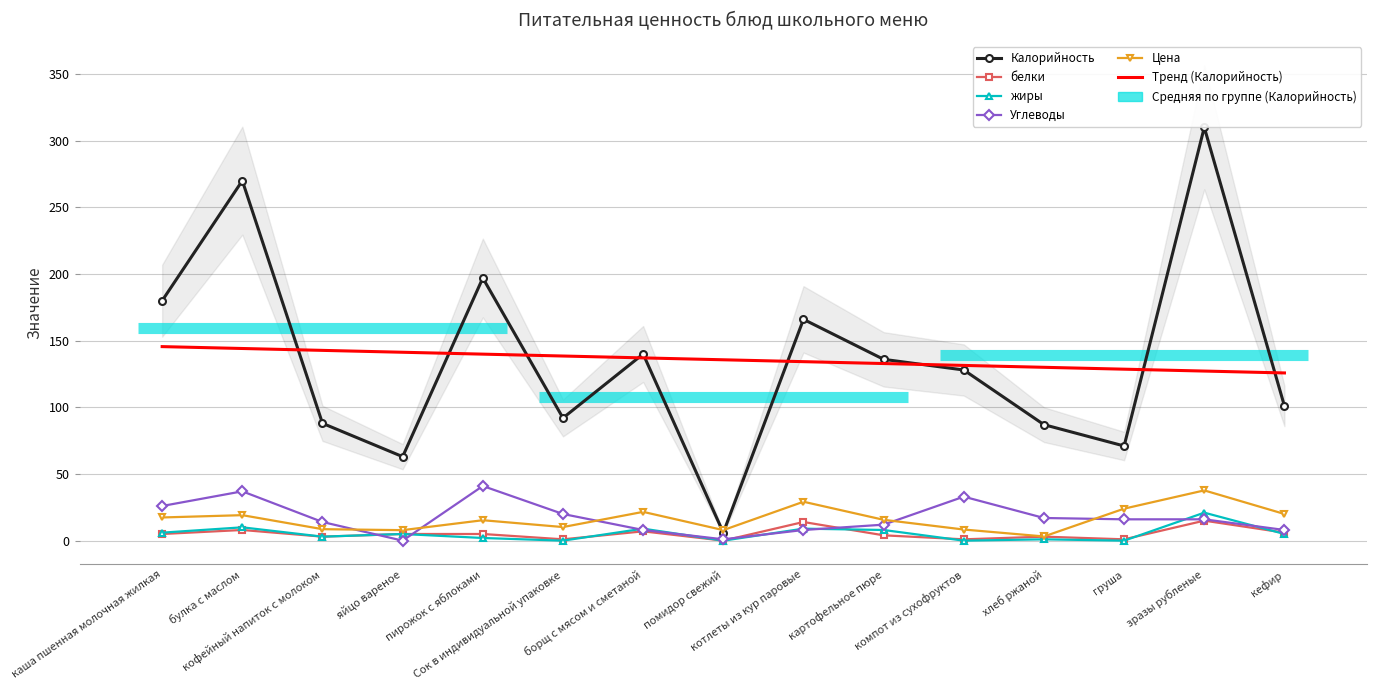

At which category does Цена reach its first local valley?

яйцо вареное